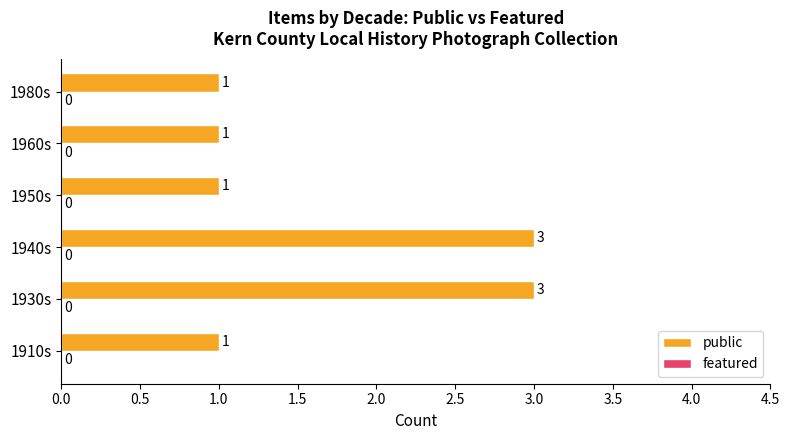

Is it true that the value at 1940s is 1?

False